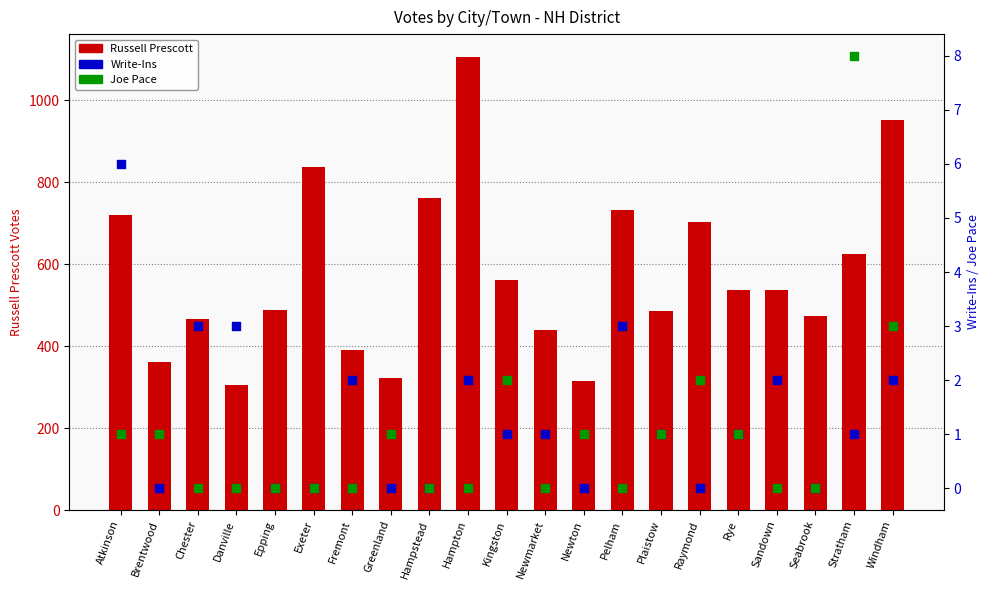

At how many categories does at least one series exceed 781?

3